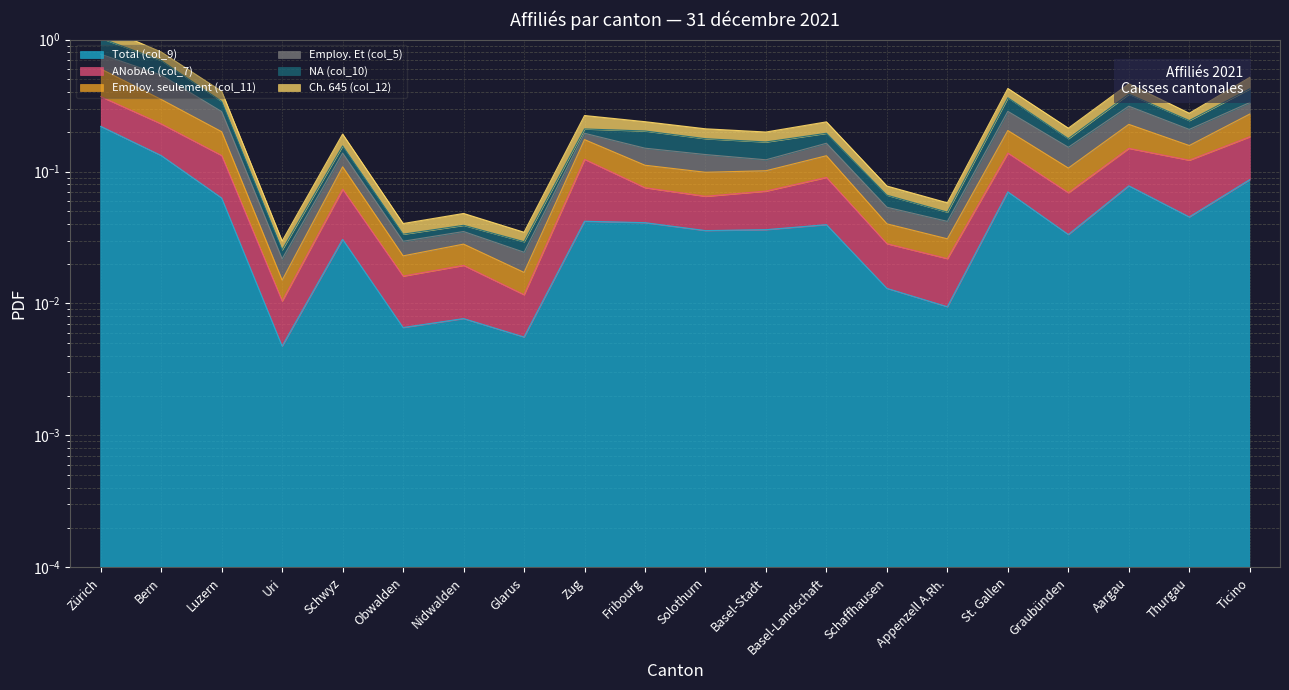

What is the maximum value shown in the chart?

1.3